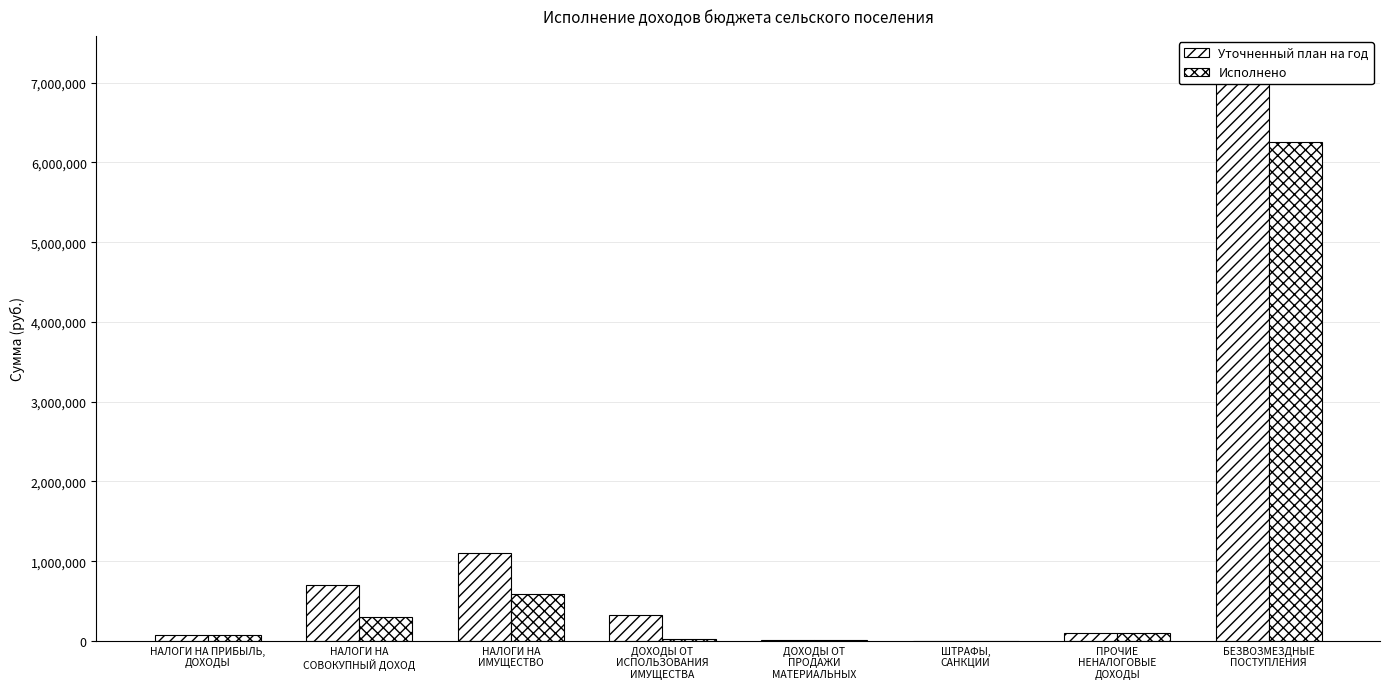

Rank the categories by Уточненный план на год value from highest to lowest.

БЕЗВОЗМЕЗДНЫЕ
ПОСТУПЛЕНИЯ, НАЛОГИ НА
ИМУЩЕСТВО, НАЛОГИ НА
СОВОКУПНЫЙ ДОХОД, ДОХОДЫ ОТ
ИСПОЛЬЗОВАНИЯ
ИМУЩЕСТВА, ПРОЧИЕ
НЕНАЛОГОВЫЕ
ДОХОДЫ, НАЛОГИ НА ПРИБЫЛЬ,
ДОХОДЫ, ДОХОДЫ ОТ
ПРОДАЖИ
МАТЕРИАЛЬНЫХ, ШТРАФЫ,
САНКЦИИ